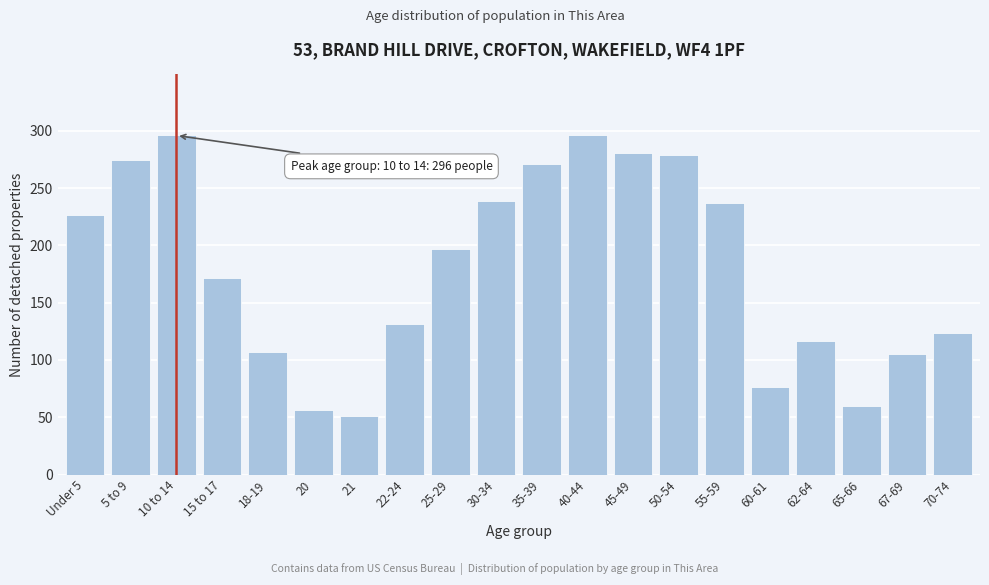

Reading left to right, extract all data points from this chart.

227	275	296	172	107	56	51	131	197	239	271	296	281	279	237	76	117	60	105	124